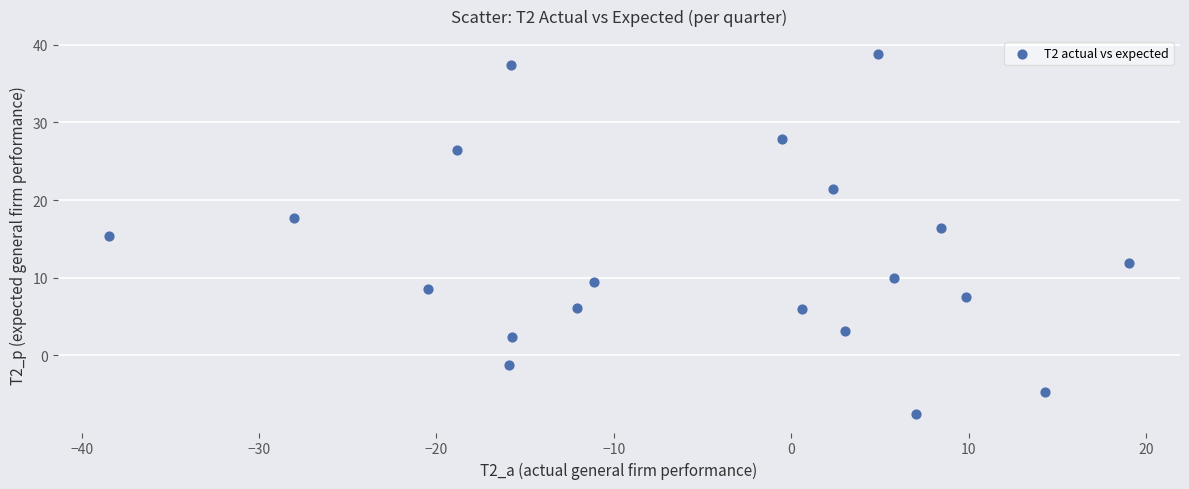

What is the range of X values (max minus min)?

57.5